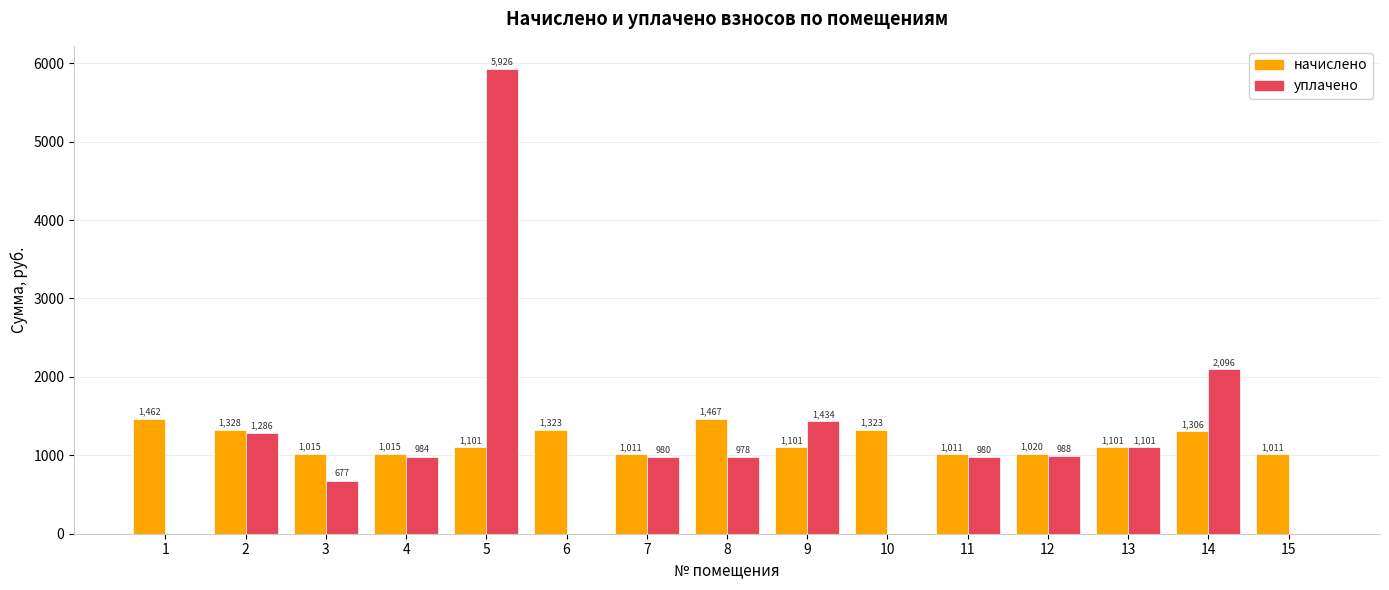

What is the maximum value for уплачено?

5926.0